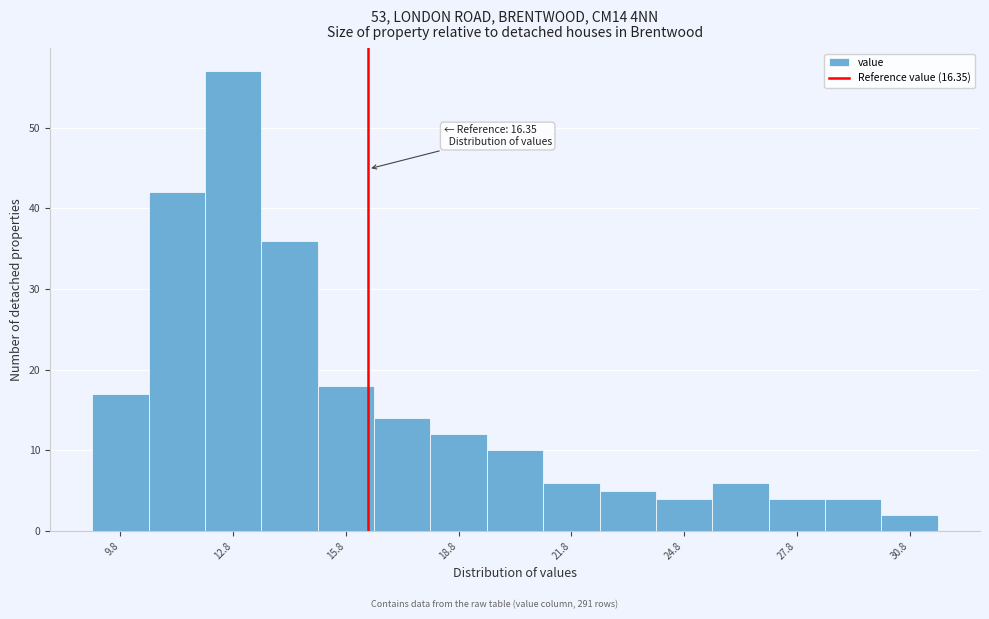

Read against the x-axis, roughly where is the centre of the tallest bar?

13.0